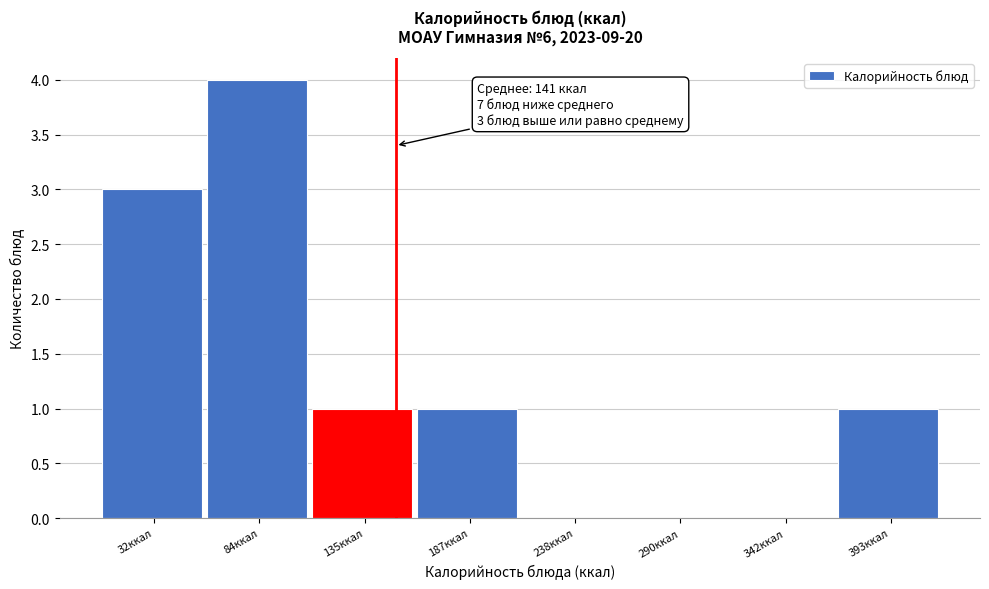

Reading right to left, list all the values displayed in this chart.

393ккал=1	342ккал=0	290ккал=0	238ккал=0	187ккал=1	135ккал=1	84ккал=4	32ккал=3